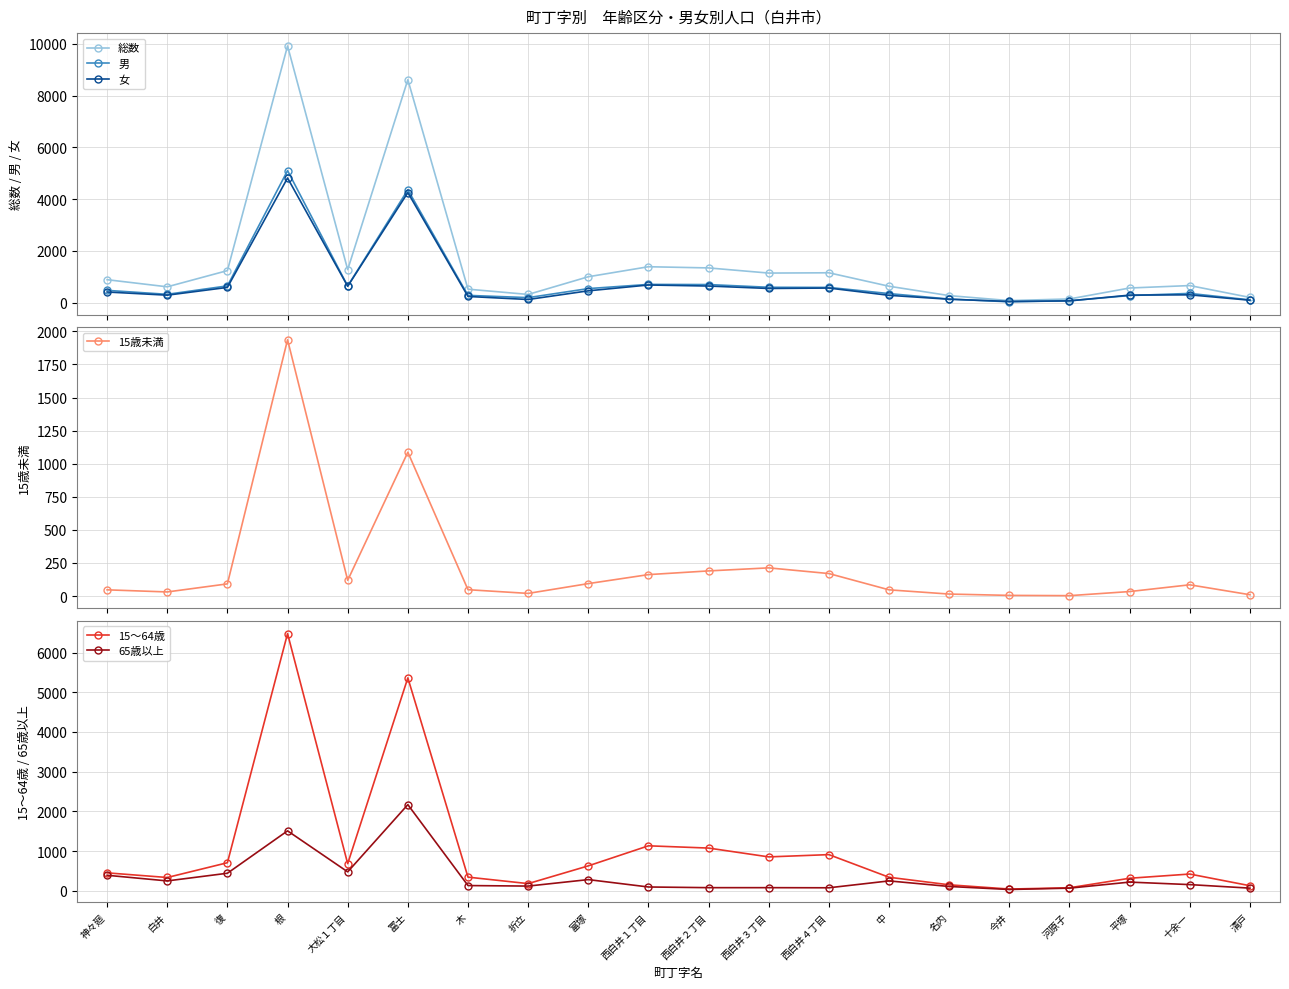

What is the difference between the highest and lowest values at 根?

8414